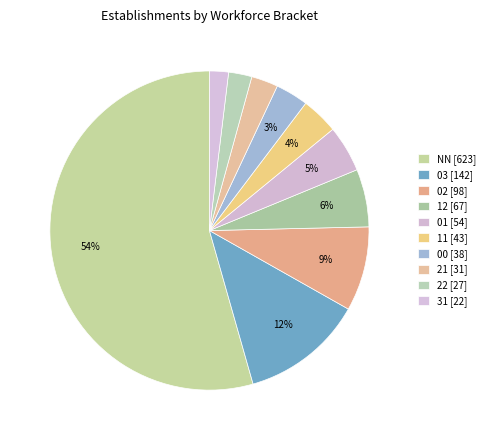

How many slices are in this pie chart?

10